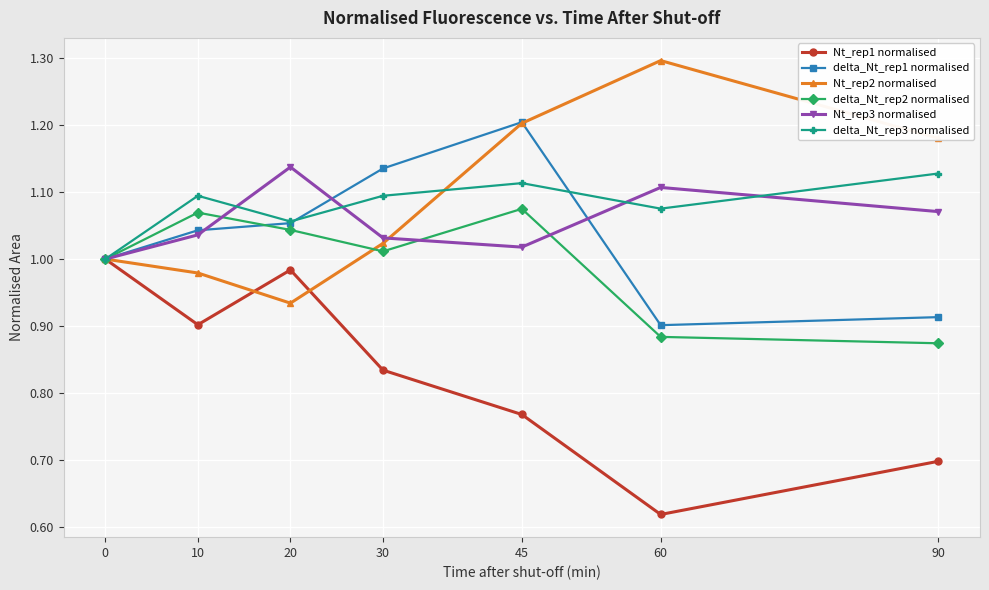

What are all the series names shown in the legend?

Nt_rep1 normalised, delta_Nt_rep1 normalised, Nt_rep2 normalised, delta_Nt_rep2 normalised, Nt_rep3 normalised, delta_Nt_rep3 normalised